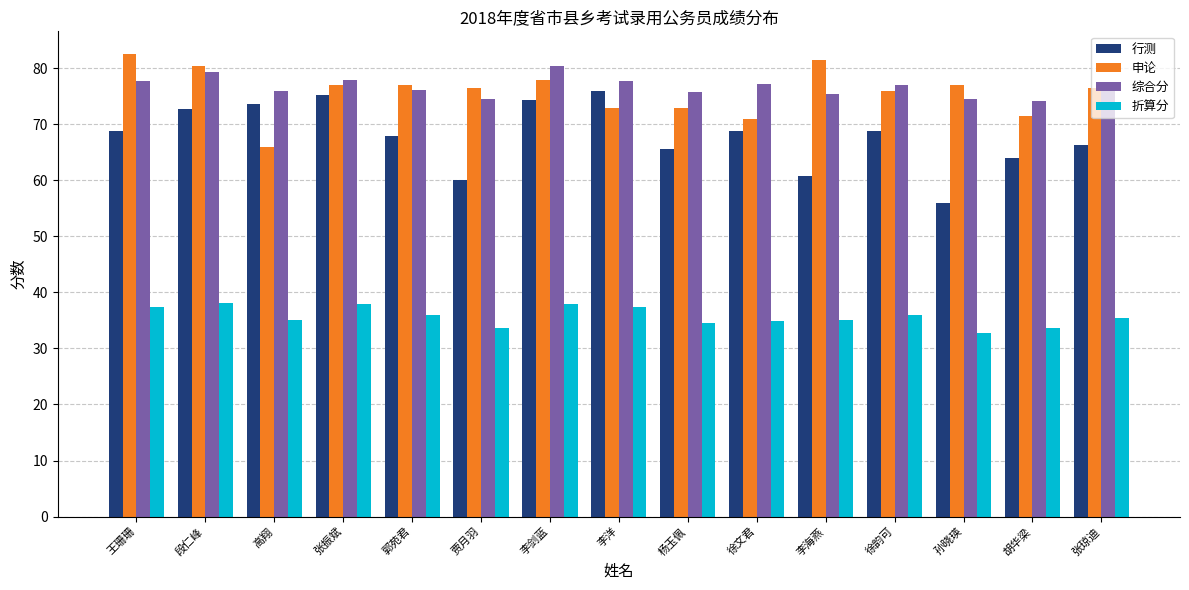

Does the chart contain any negative values?

No